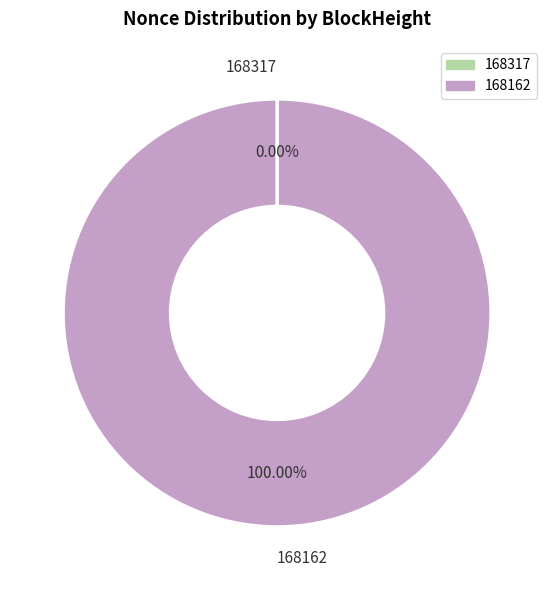

True or false: 168162 accounts for 100% of the total.

True